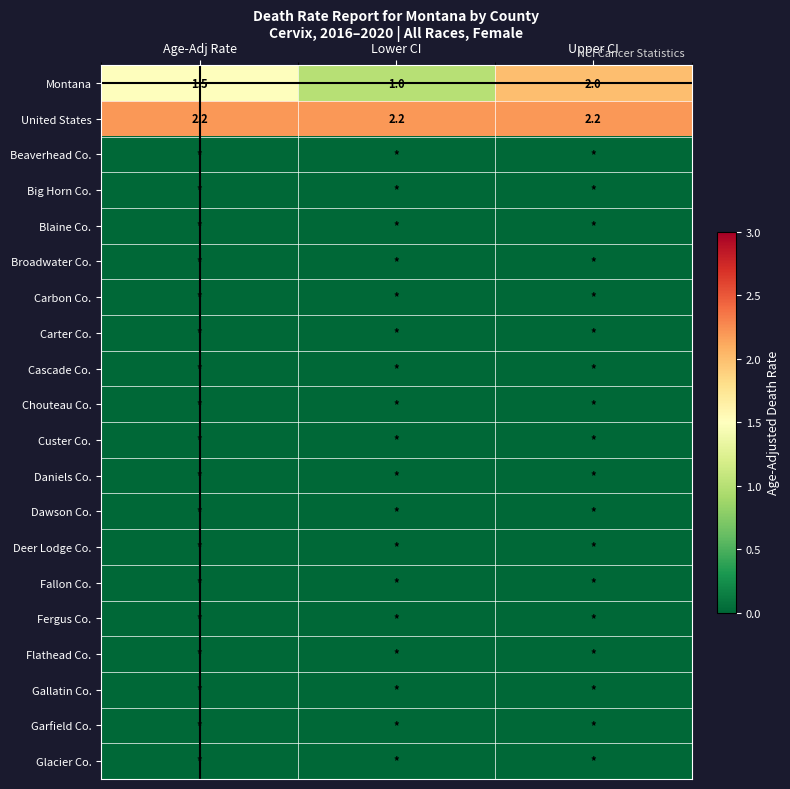

What is the maximum value shown in the chart?

2.2